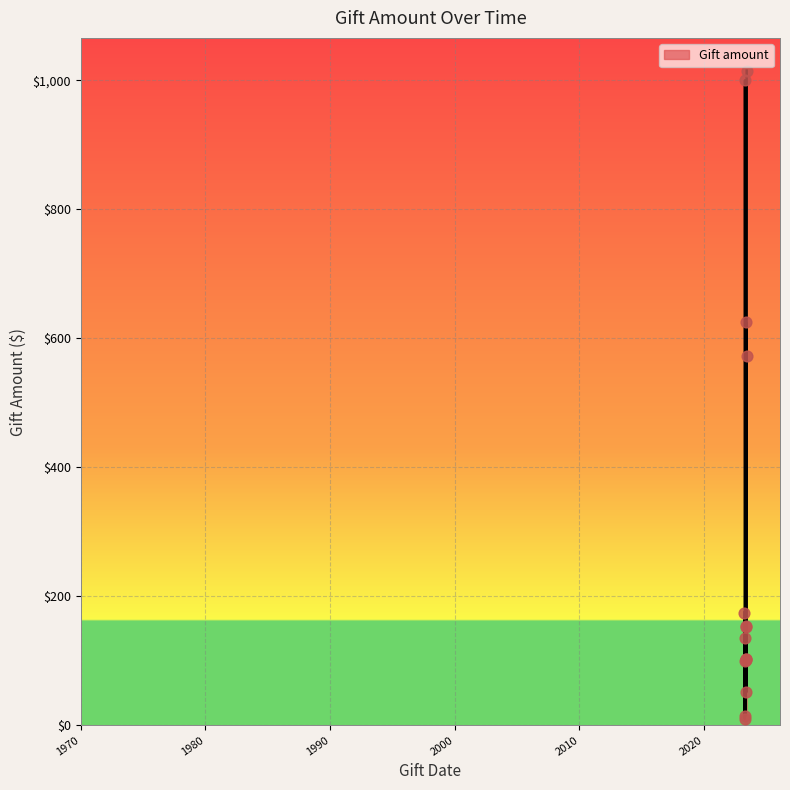

What is the maximum value shown in the chart?

1015.0